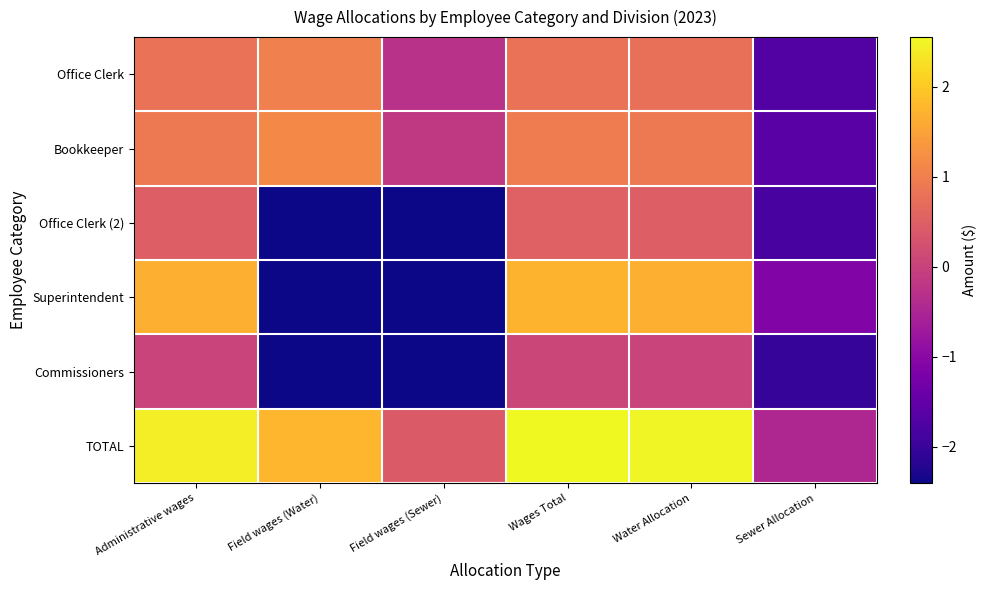

What is the minimum value shown in the chart?

-2.4